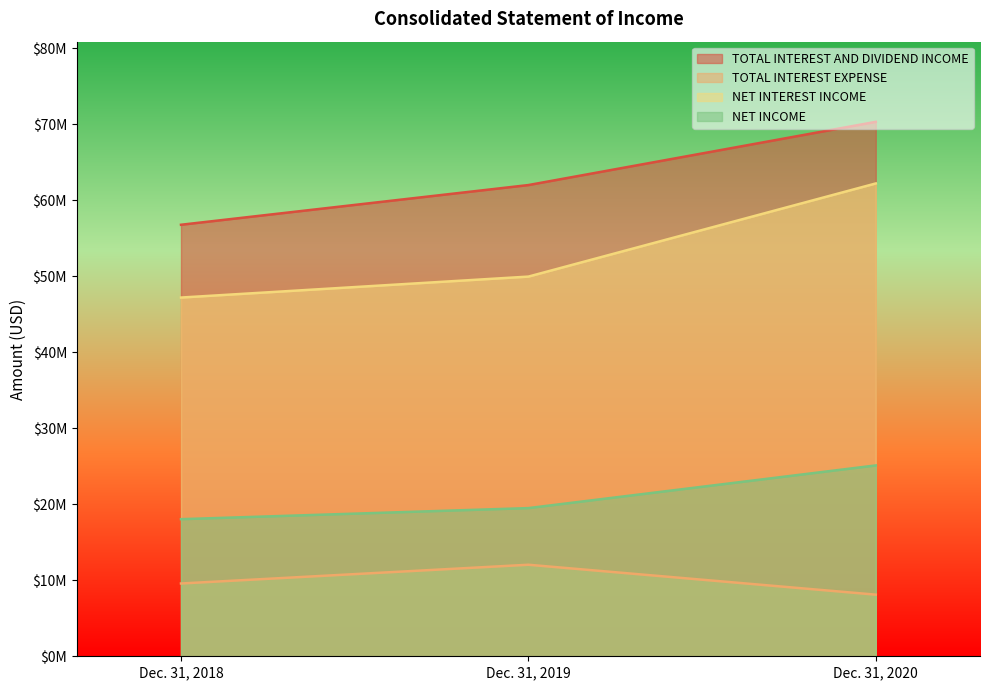

What is the minimum value shown in the chart?

8105000